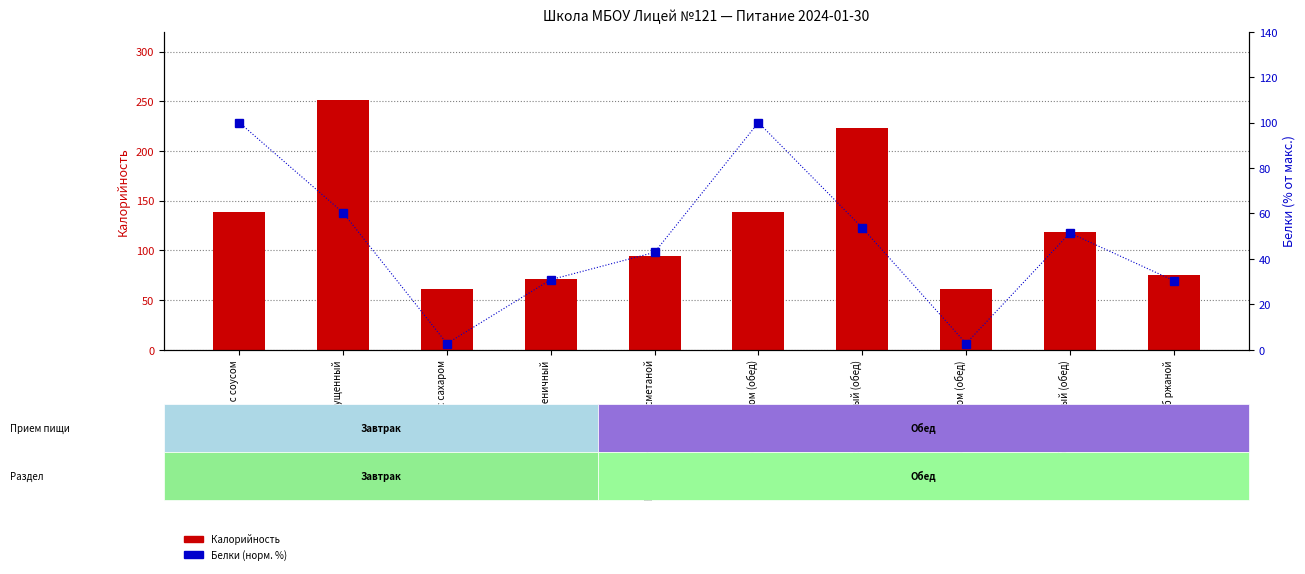

What is the total value across all series at Рис припущенный (обед)?

276.6